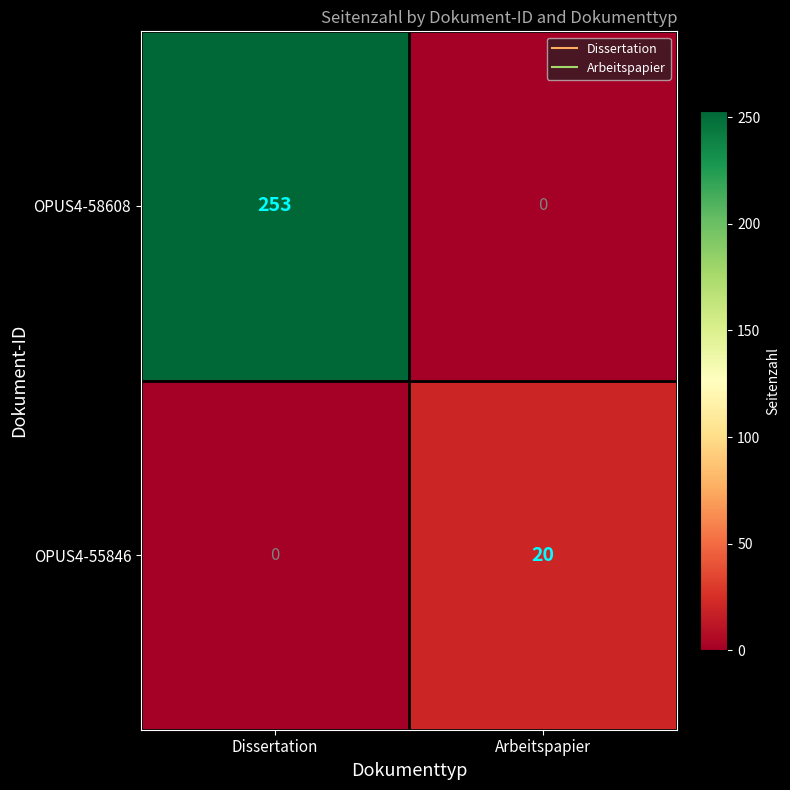

What is the difference between the maximum and minimum values in the OPUS4-55846 series?

20